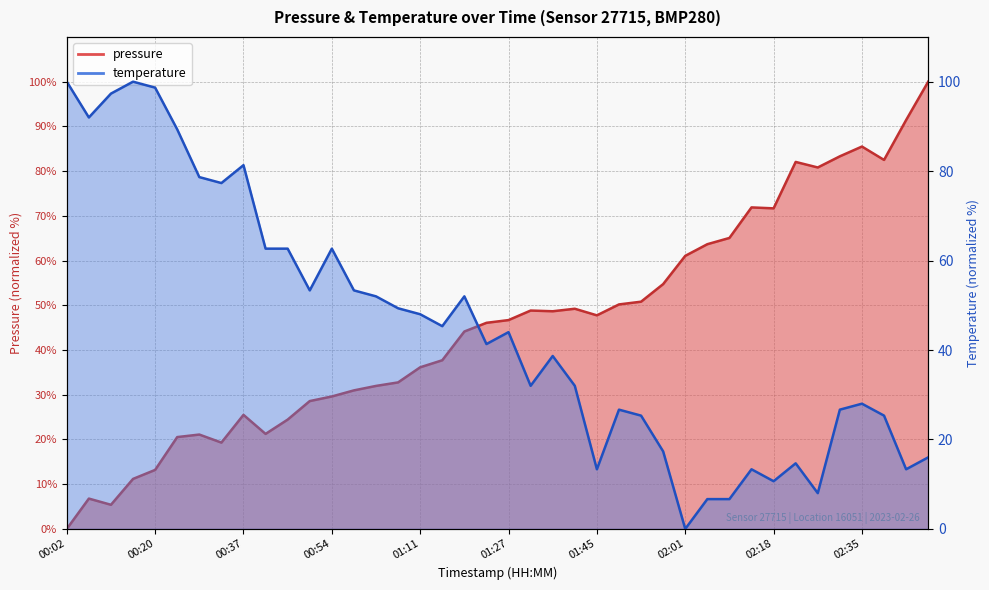

What is the sum of the pressure values at 00:41 and 01:23?

67.3